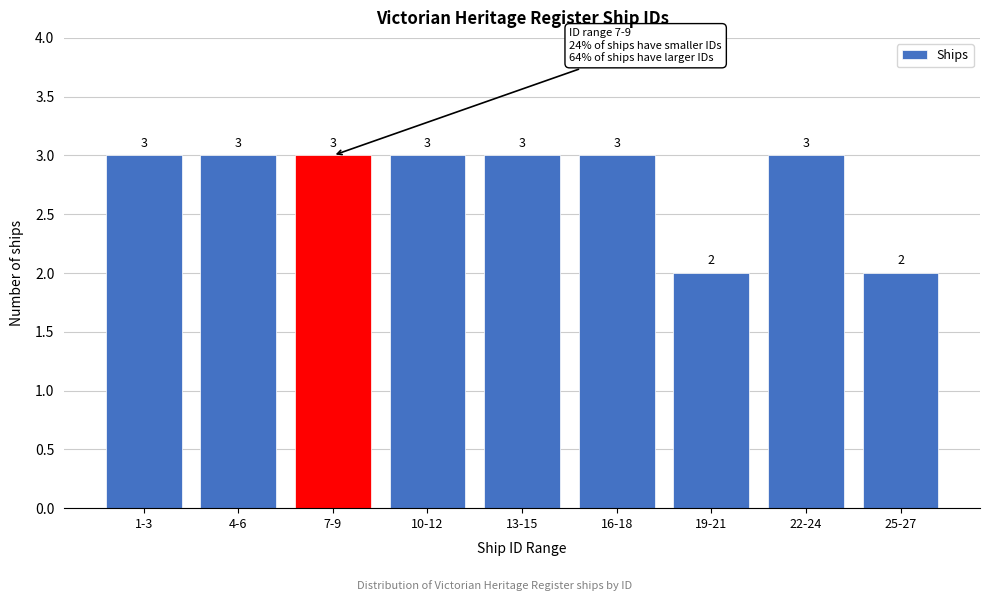

Reading left to right, list all the values displayed in this chart.

3	3	3	3	3	3	2	3	2